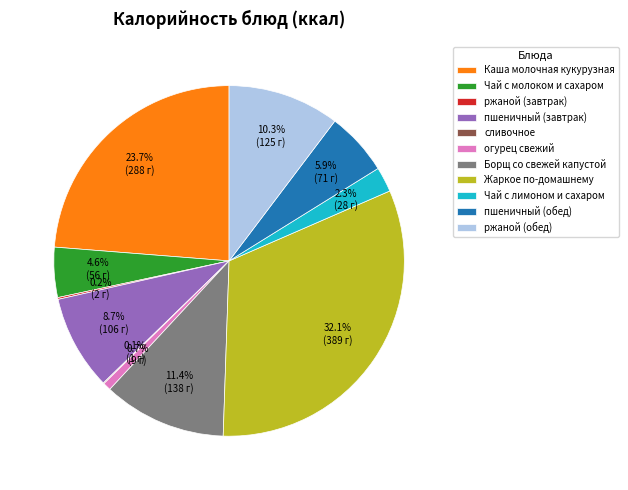

Between Каша молочная кукурузная and Чай с лимоном и сахаром, which is larger?

Каша молочная кукурузная